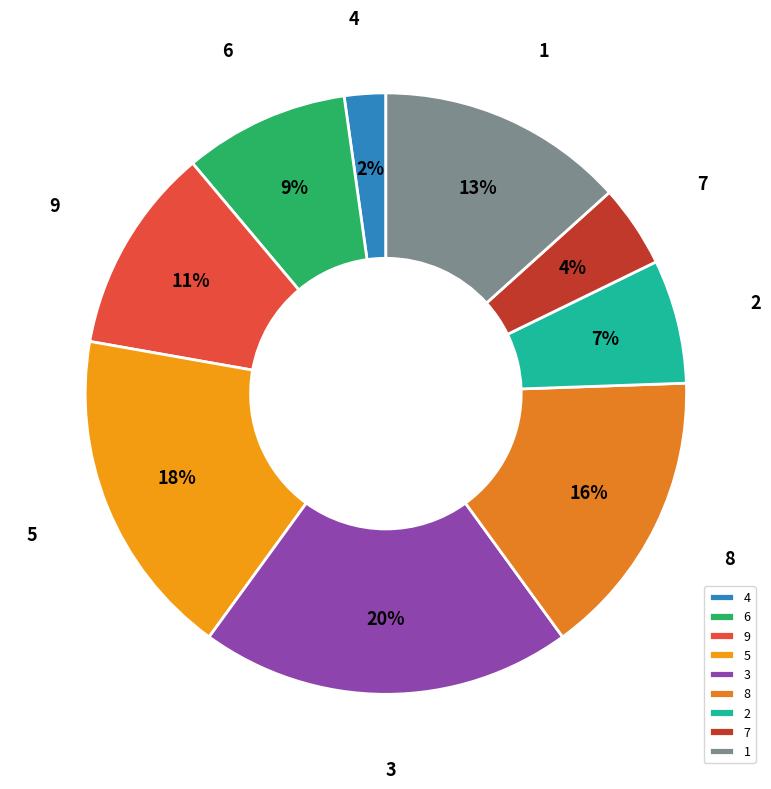

Which slice is the smallest?

4